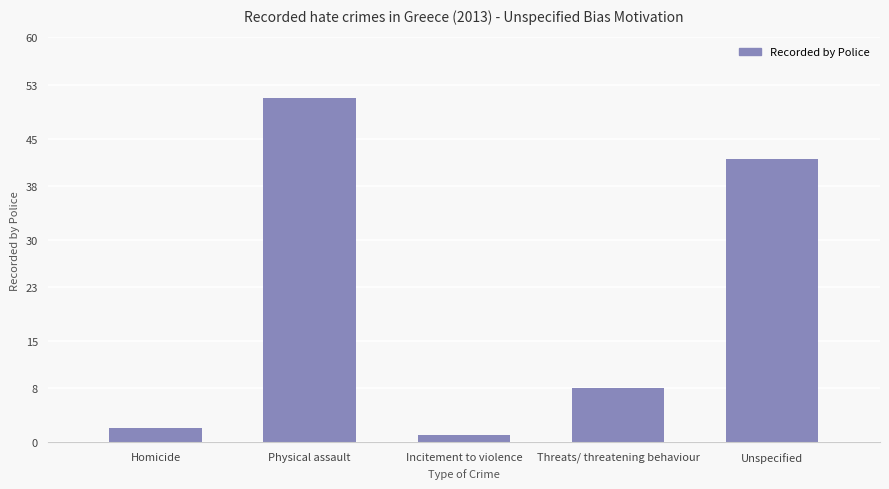

How many distinct data groups are displayed?

1